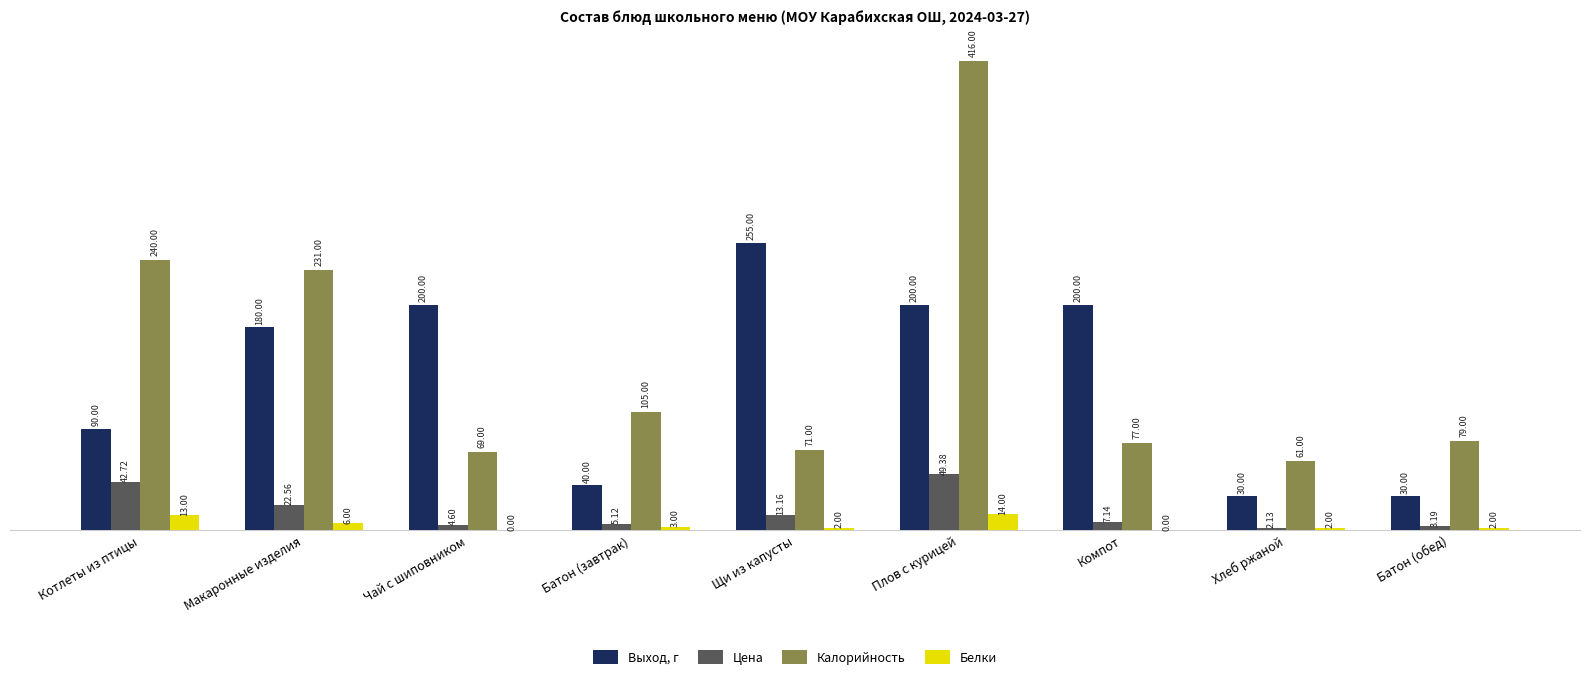

Where does the Калорийность series first go above 79?

Котлеты из птицы